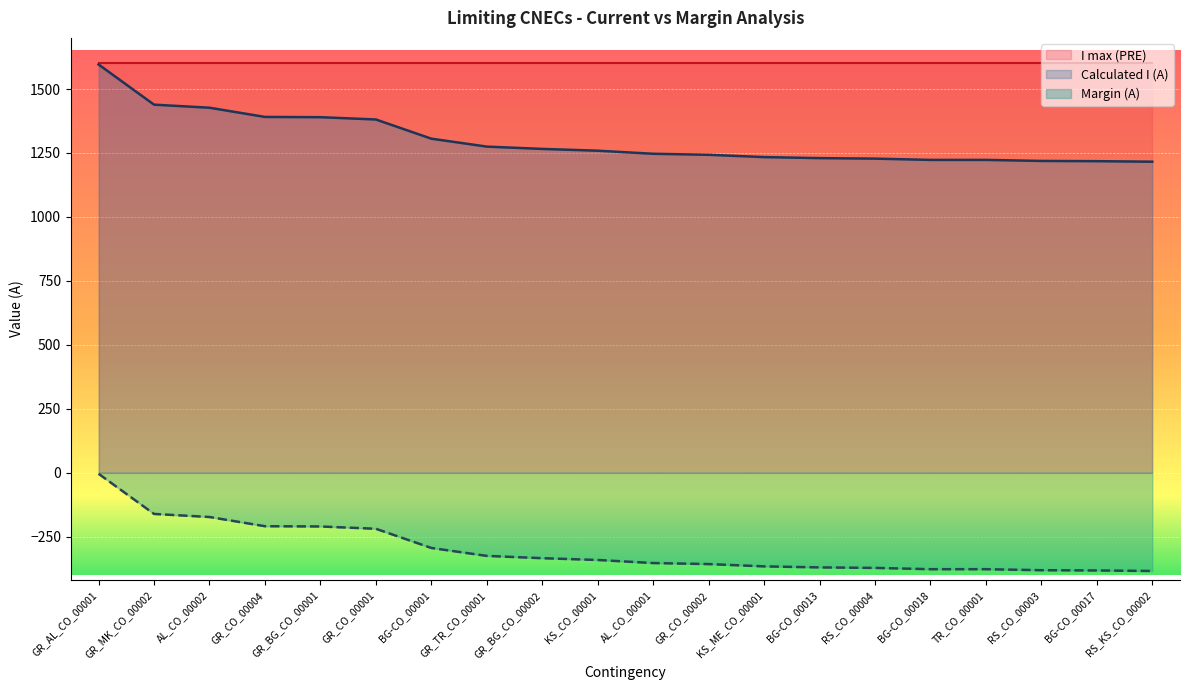

Which series has the largest total across all categories?

I max (PRE)